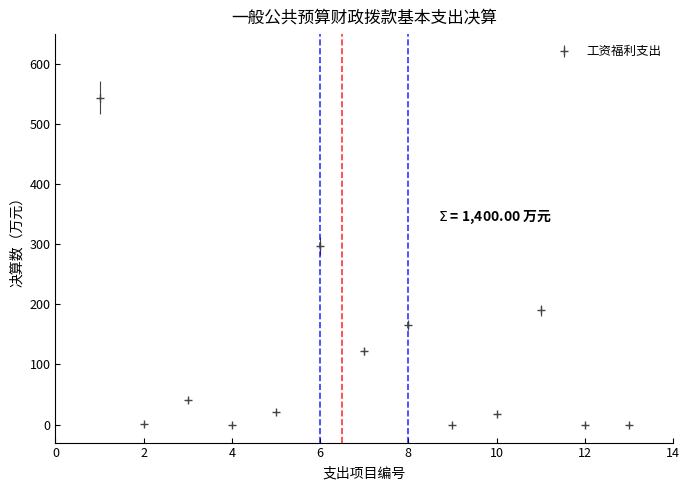

What is the sum of all values?

1400.0